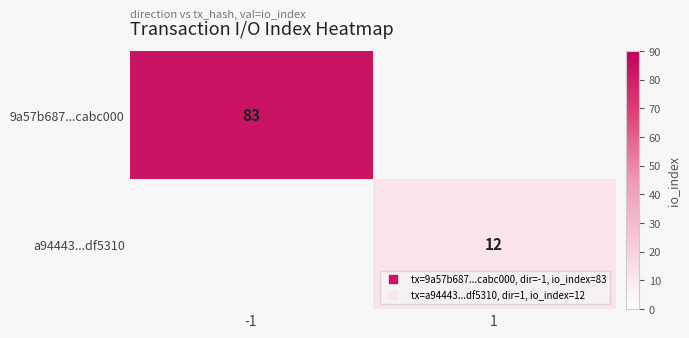

Rank the series by their maximum value, from highest to lowest.

9a57b687...cabc000, a94443...df5310